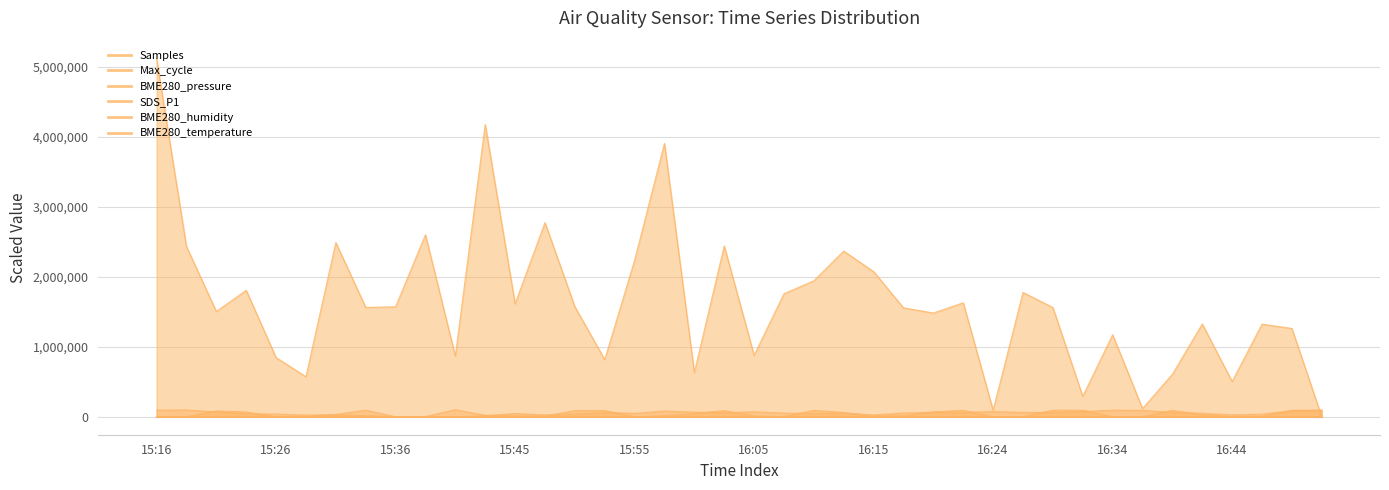

What is the sum of the BME280_humidity values at 15:58 and 16:05?

52.3